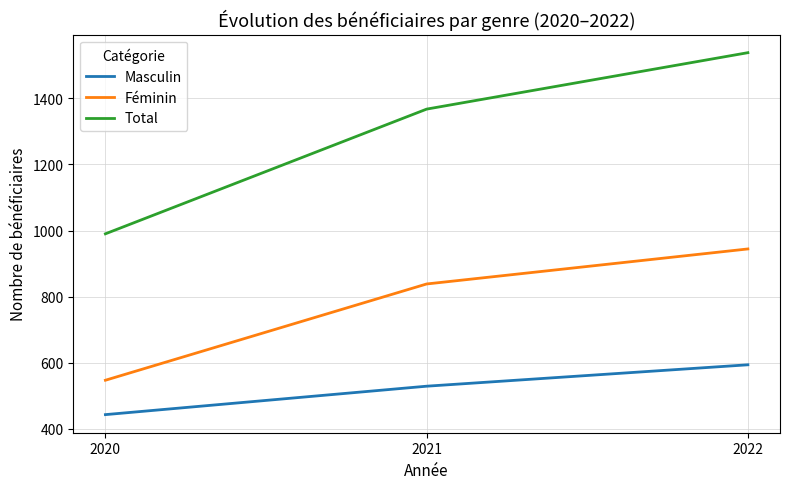

List the series in order of their peak value, highest first.

Total, Féminin, Masculin